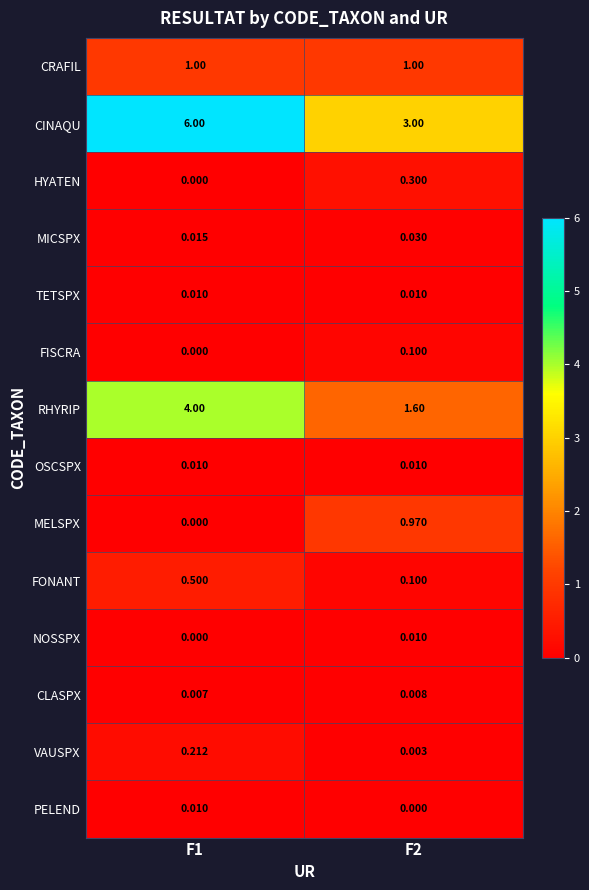

What is the total value across all series at F1?

11.8